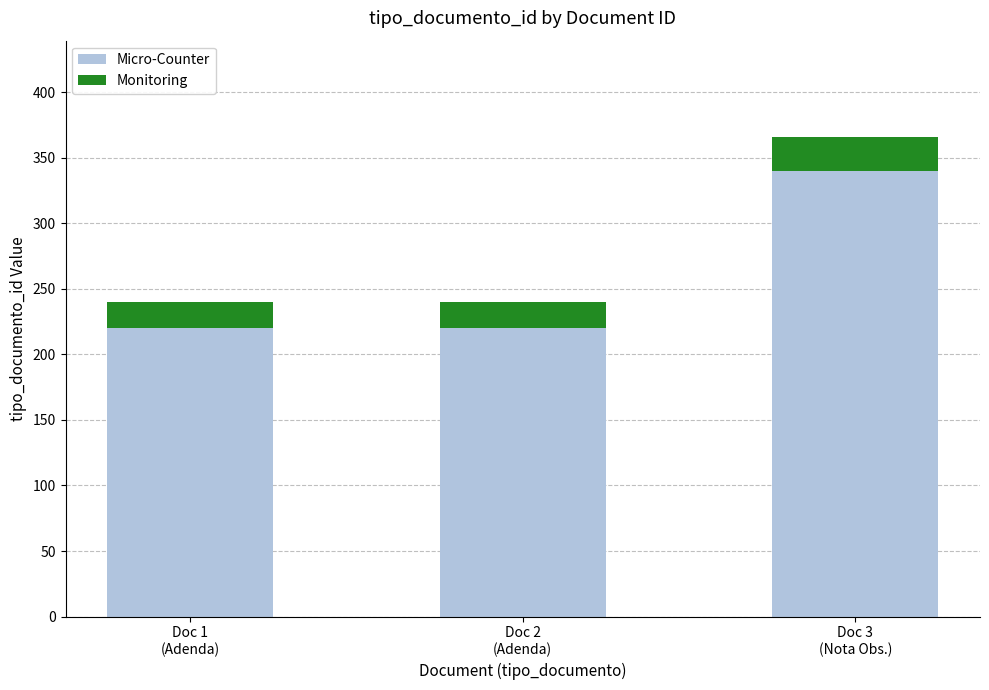

What is the highest value of the Micro-Counter series?

340